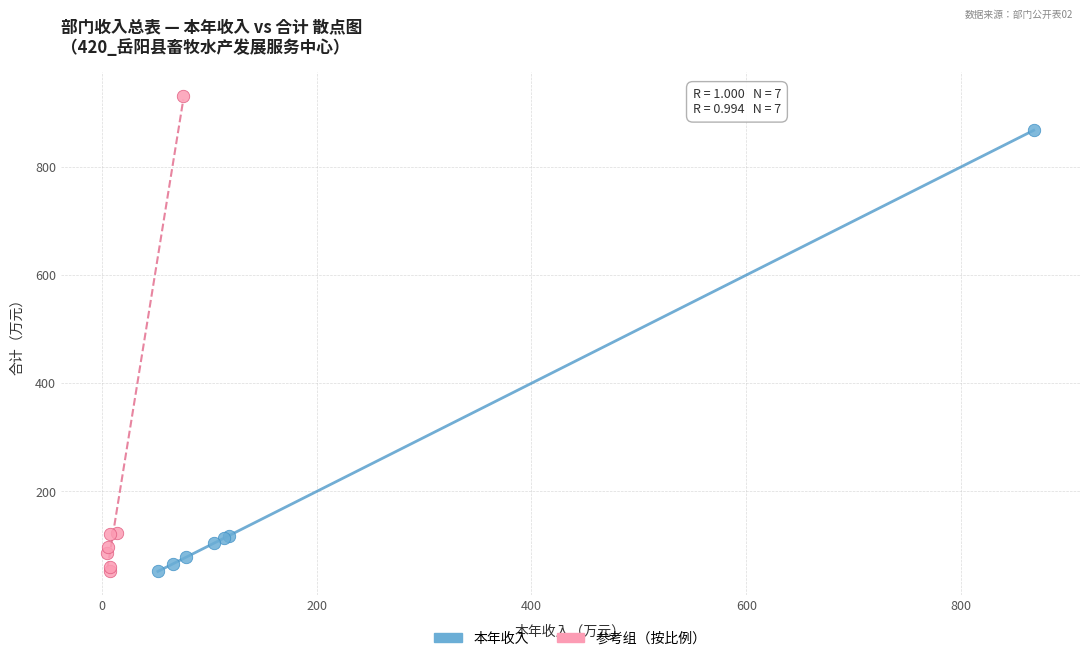

Which series has the widest spread of Y values?

参考组（按比例）